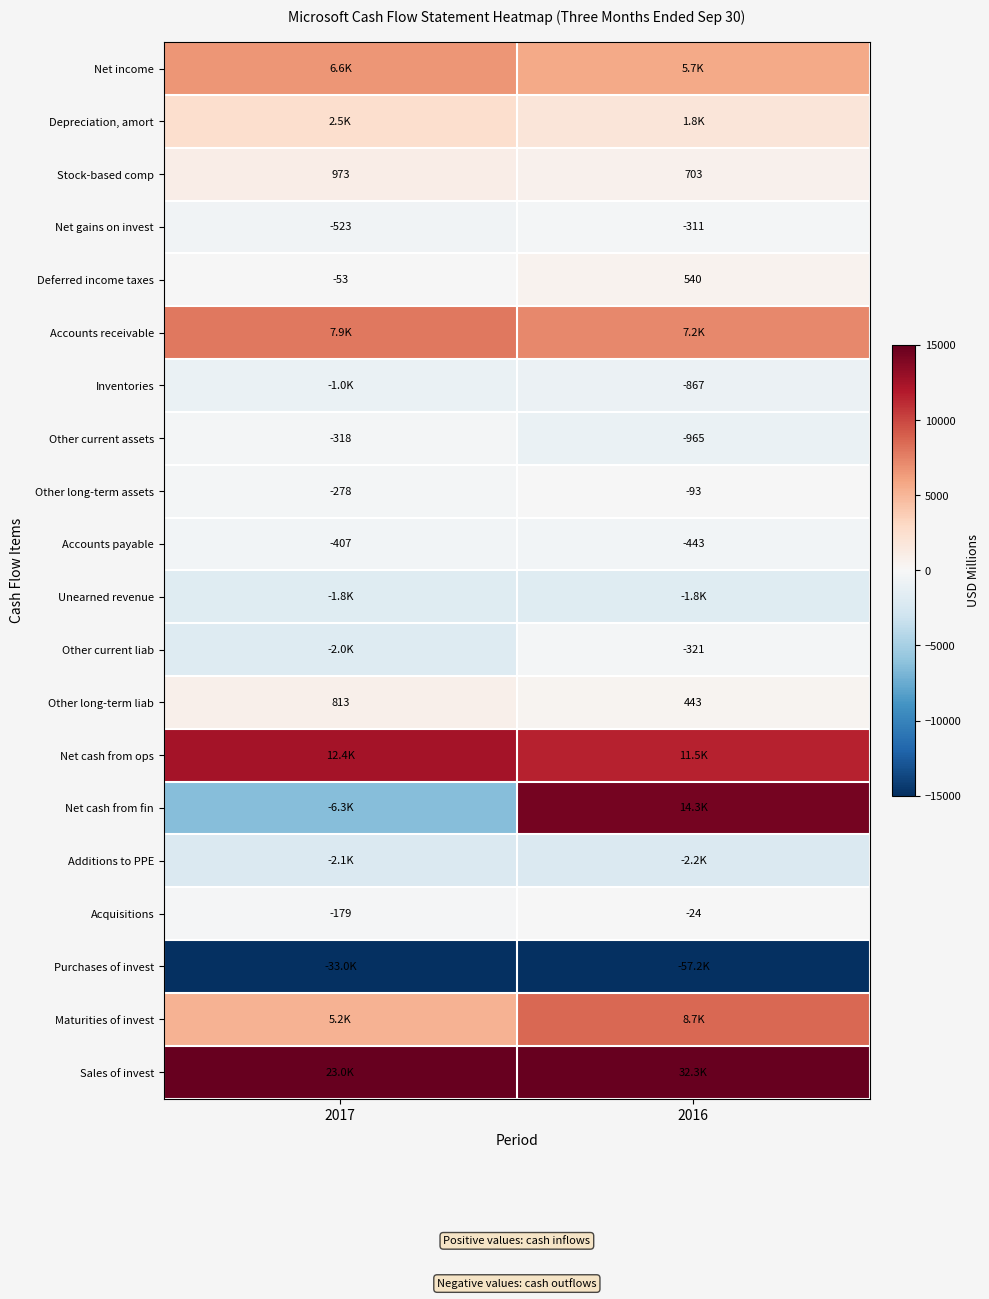

At which label is Acquisitions closest to -101?

2016